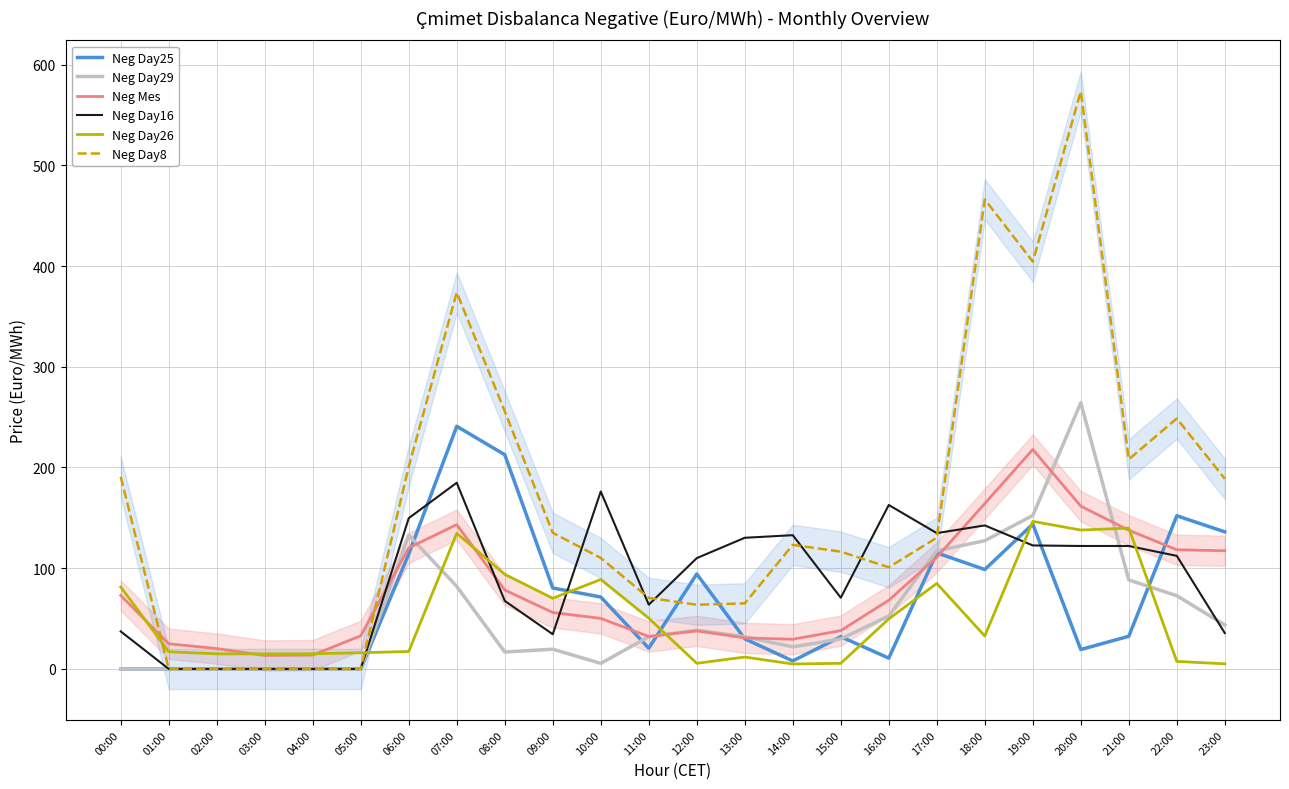

Between which two adjacent categories do Neg Day25 and Neg Day29 first intersect?

06:00 and 07:00